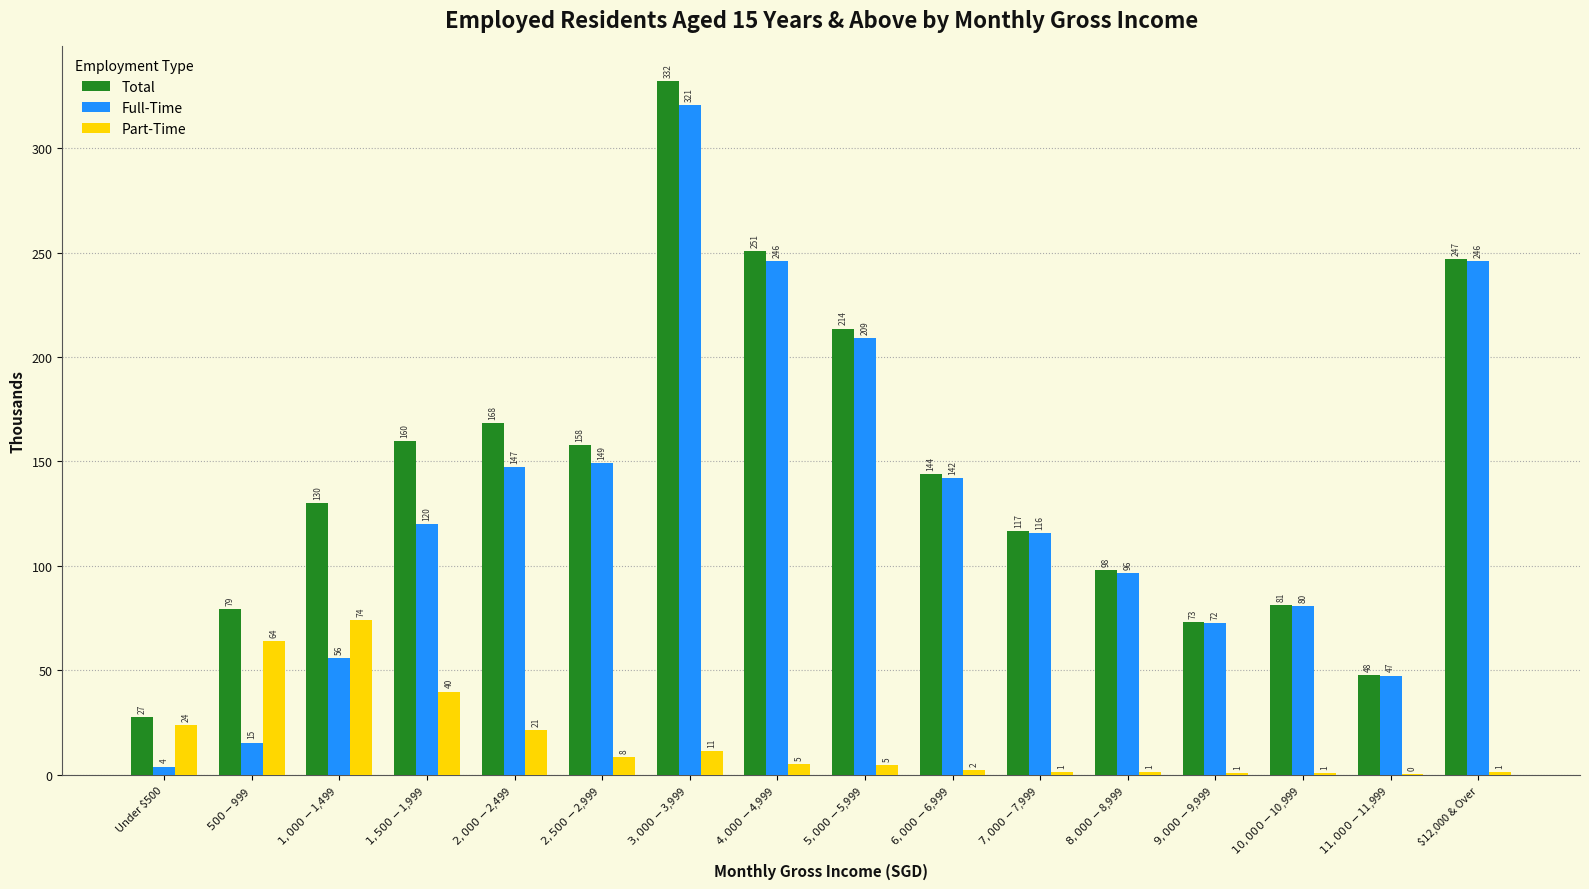

Which series changed the most between $5,000-$5,999 and $7,000-$7,999?

Total